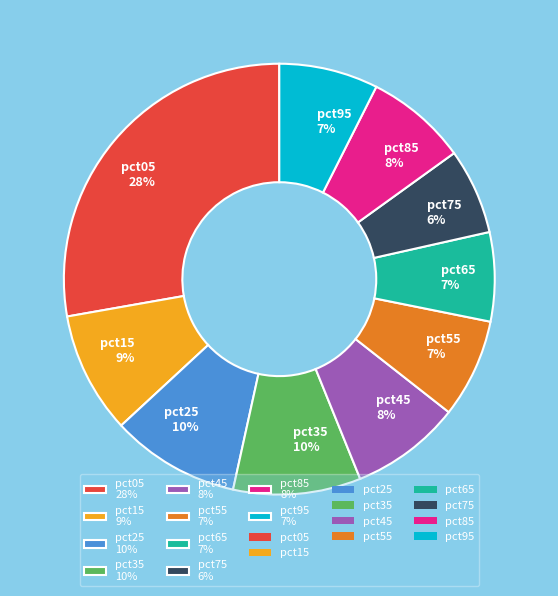

Is it true that pct45 is 1% of the pie?

False